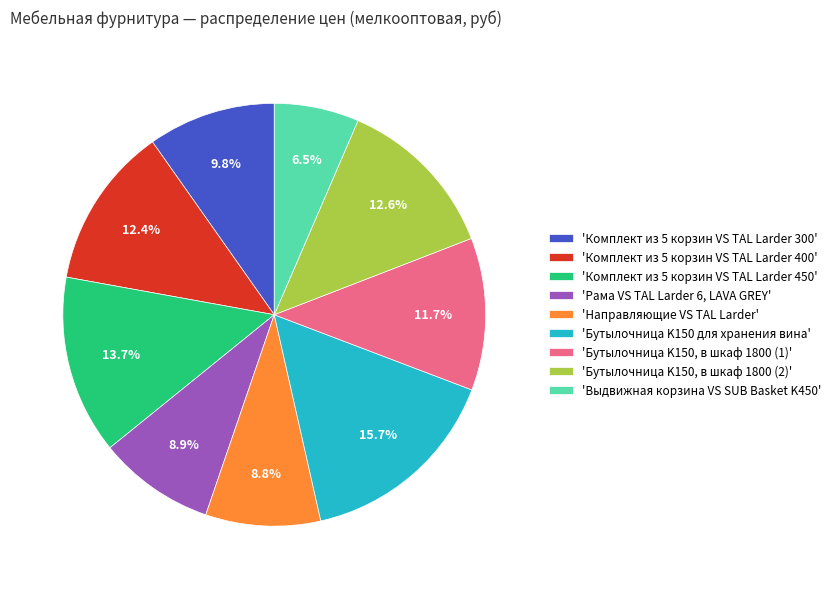

How many segments does this pie chart have?

9